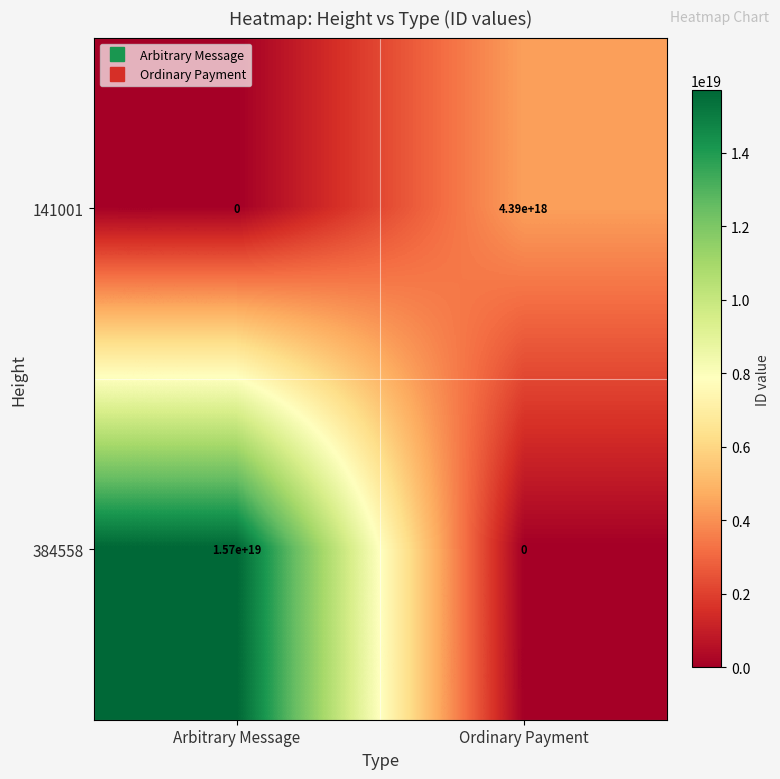

List the series in order of their peak value, highest first.

384558, 141001